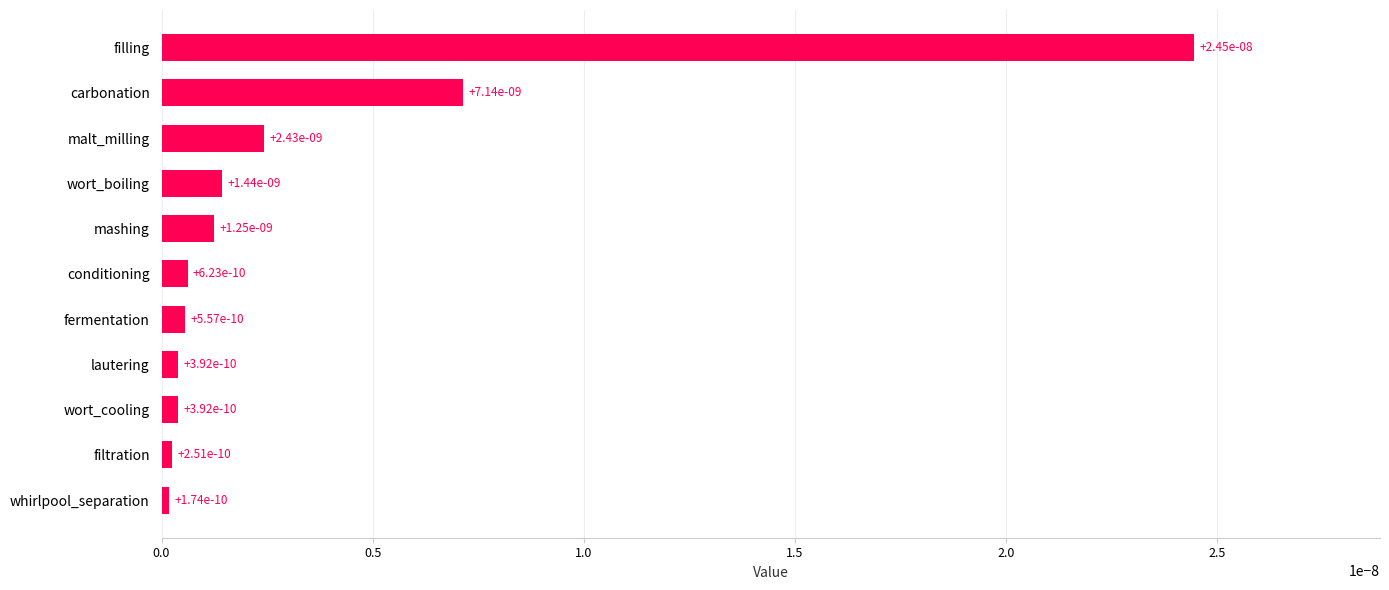

Is it true that the value at whirlpool_separation is 0.0?

True